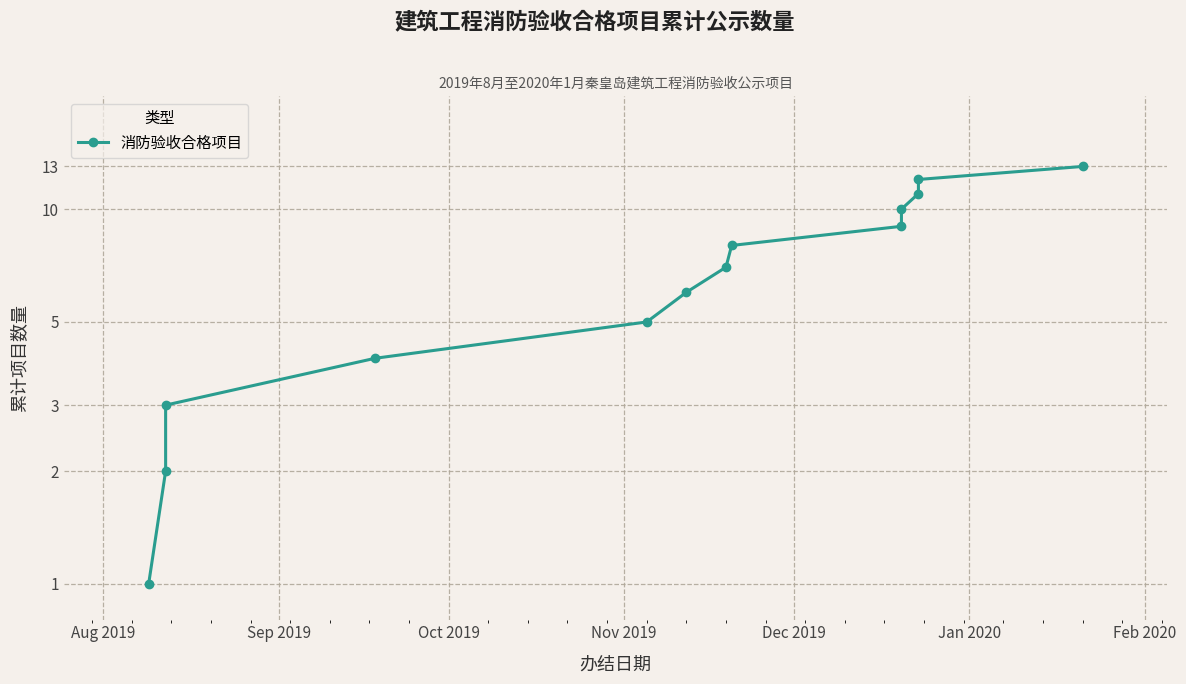

Reading left to right, transcribe all the data shown in this chart.

1	2	3	4	5	6	7	8	9	10	11	12	13